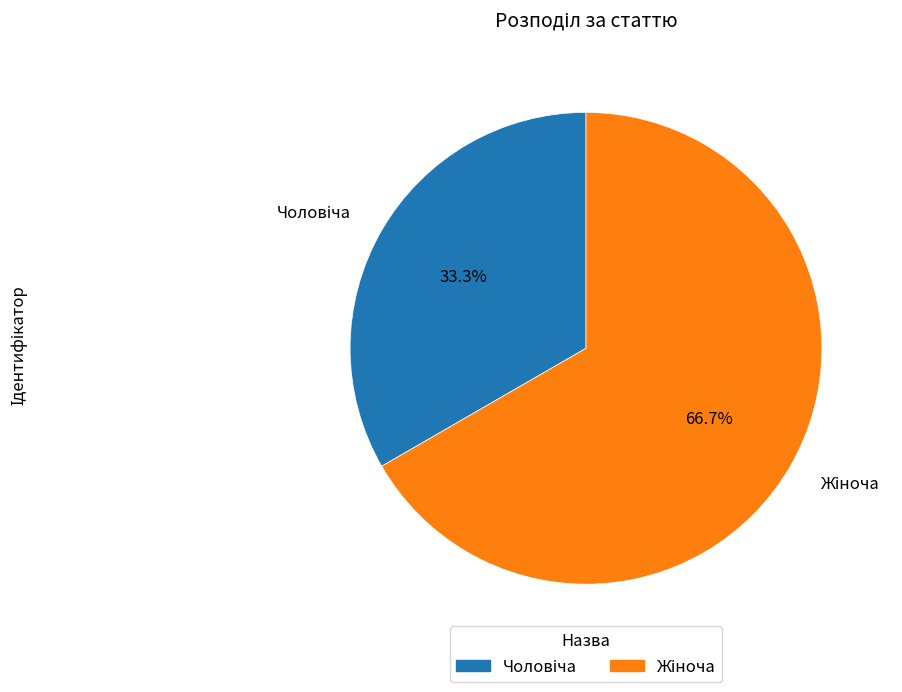

Is there any slice that represents more than half of the pie?

Yes